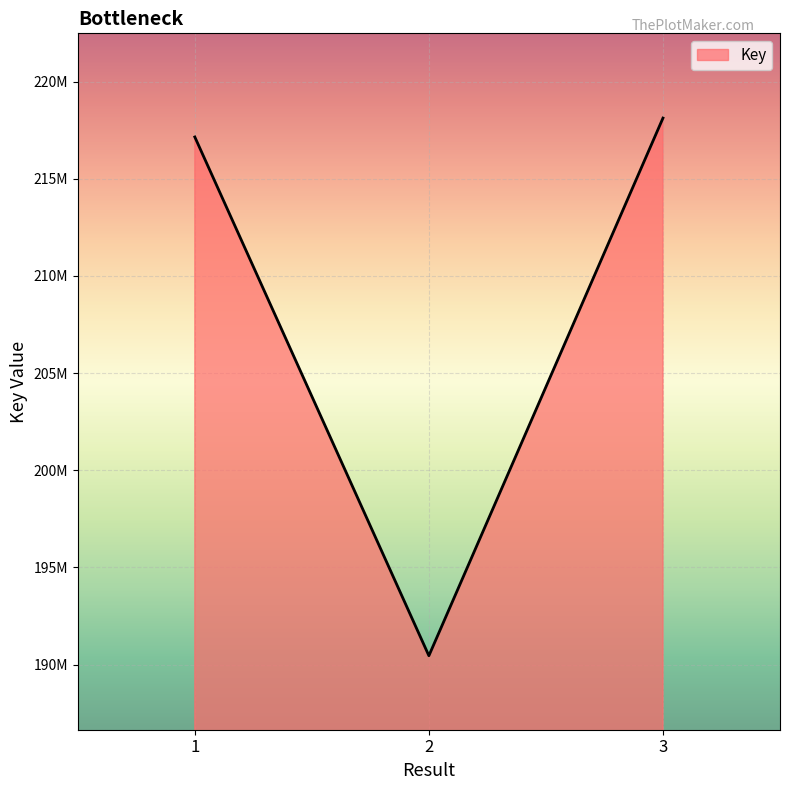

Reading left to right, transcribe all the data shown in this chart.

217155342	190451848	218127840